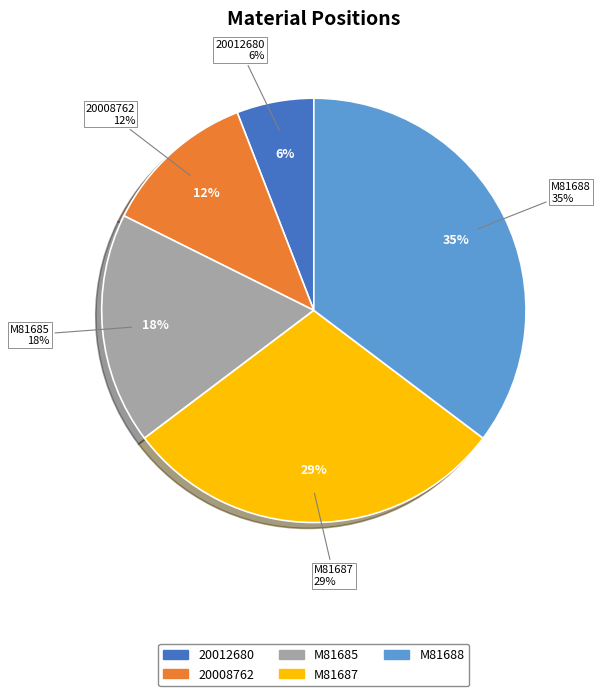

The 20012680 slice represents 6% of the pie. True or false?

True